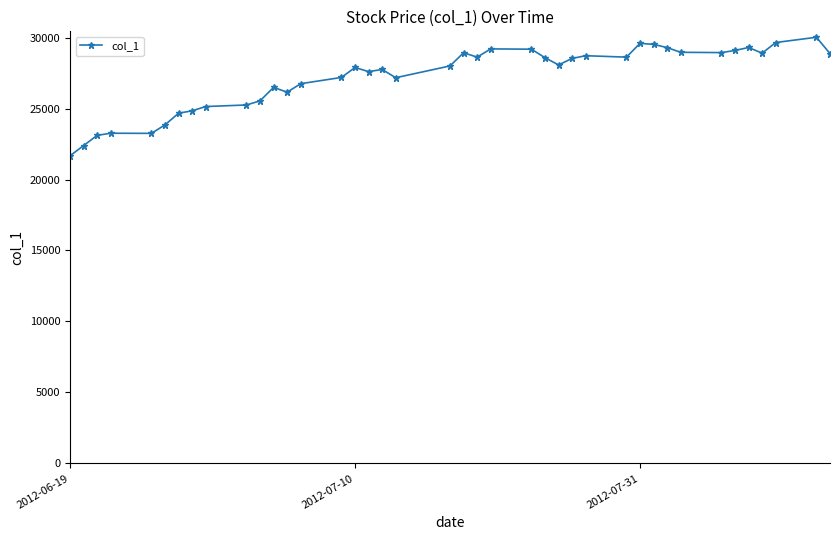

What is the difference between the maximum and minimum values?

8350